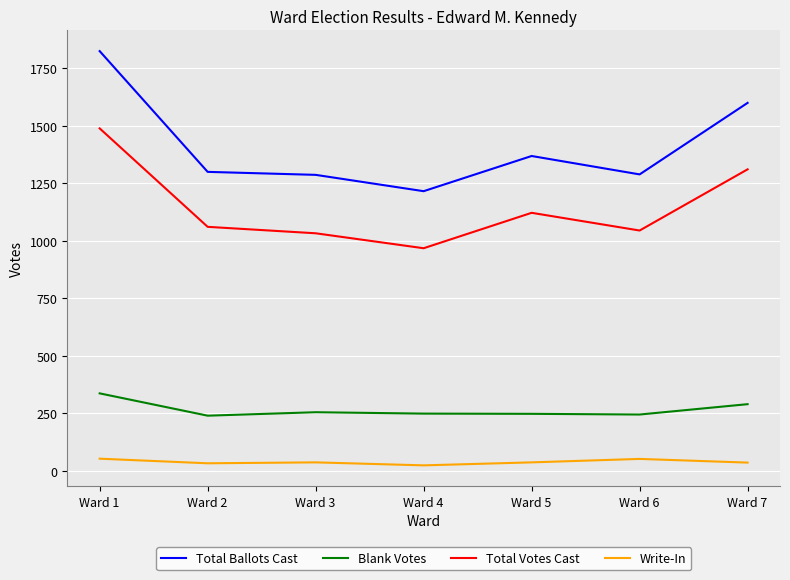

What is the difference between the maximum and second lowest values in the Total Ballots Cast series?

538